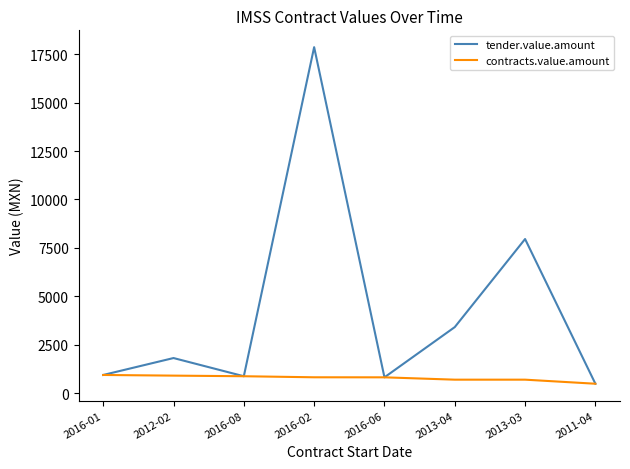

What position from the right is 2013-04?

3